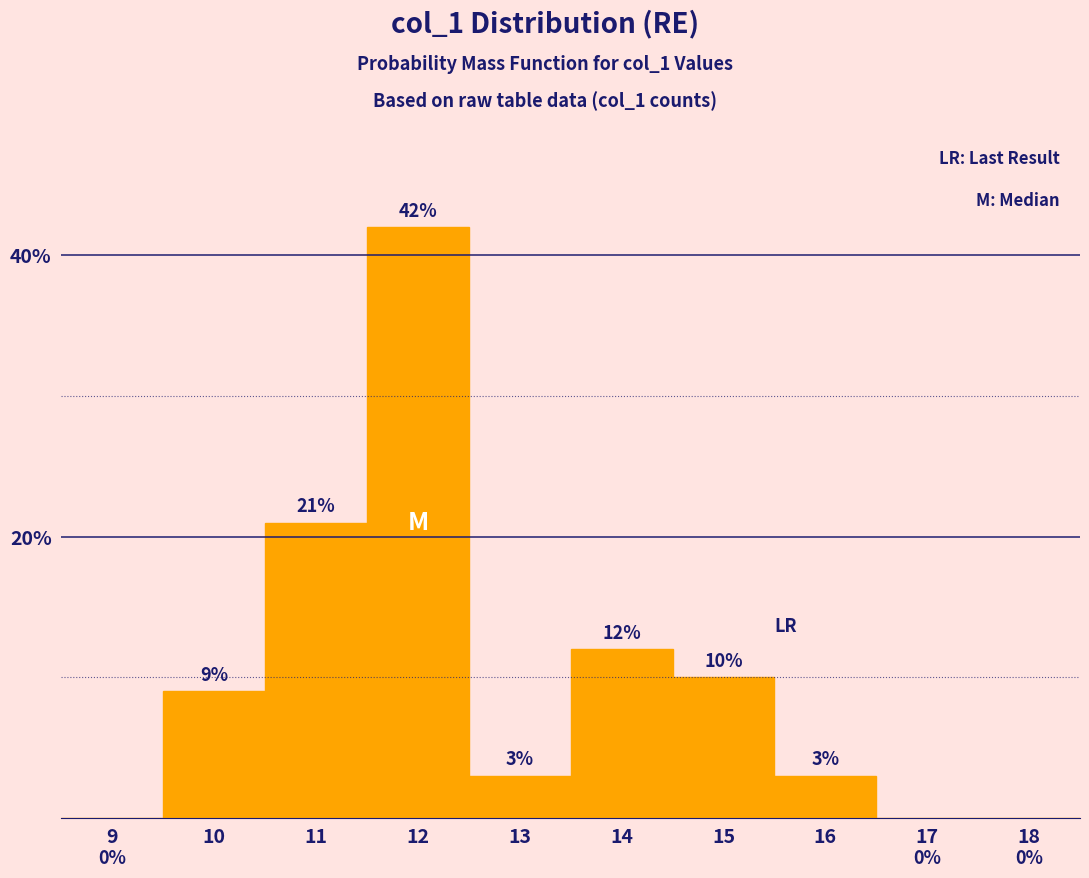

Reading left to right, transcribe all the data shown in this chart.

9=0	10=9	11=21	12=42	13=3	14=12	15=10	16=3	17=0	18=0